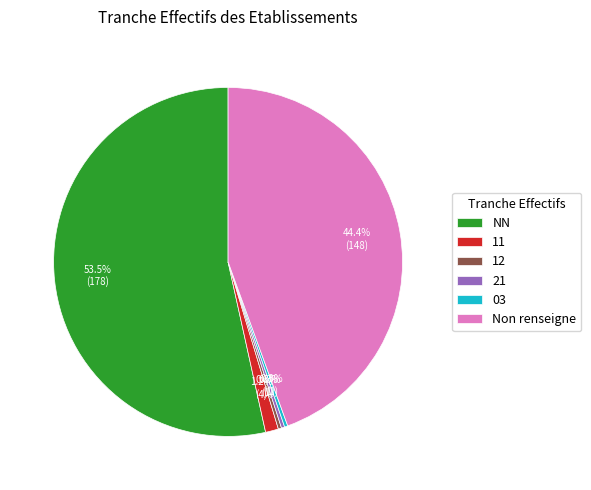

Which slice represents more than half of the pie?

NN